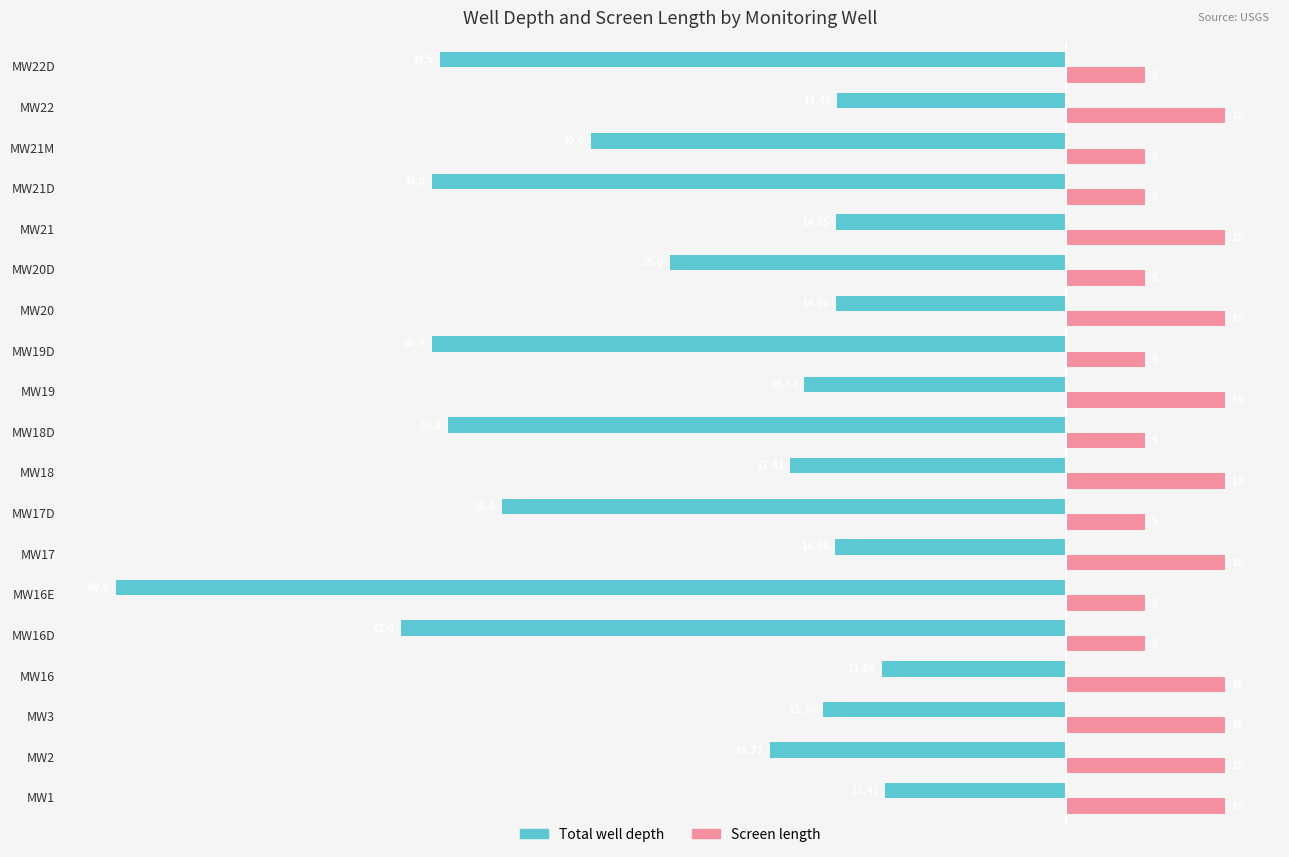

What is the difference between the second highest and second lowest values in the Total well depth series?

30.4